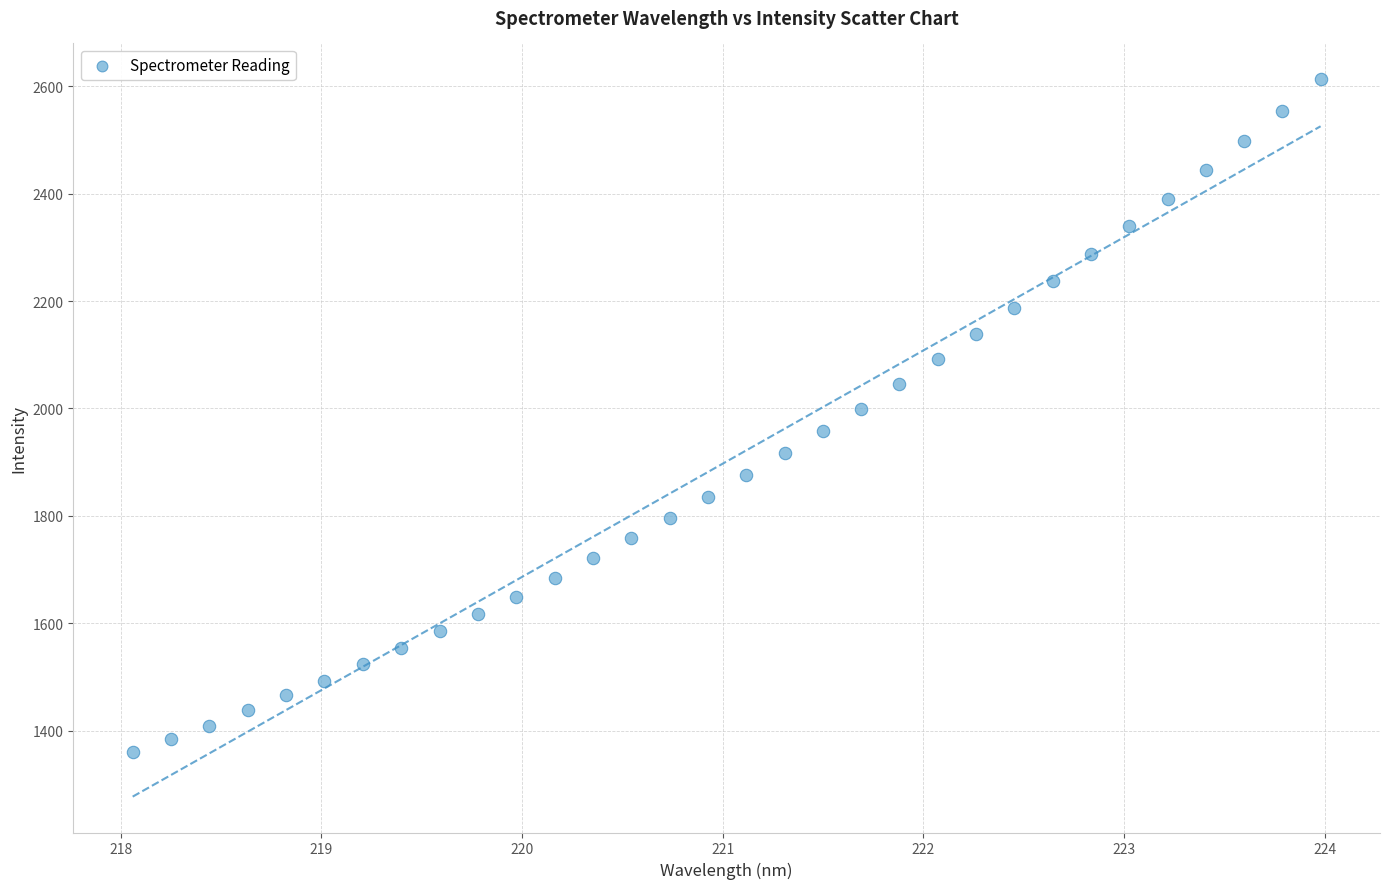

What is the range of Y values (max minus min)?

1253.0